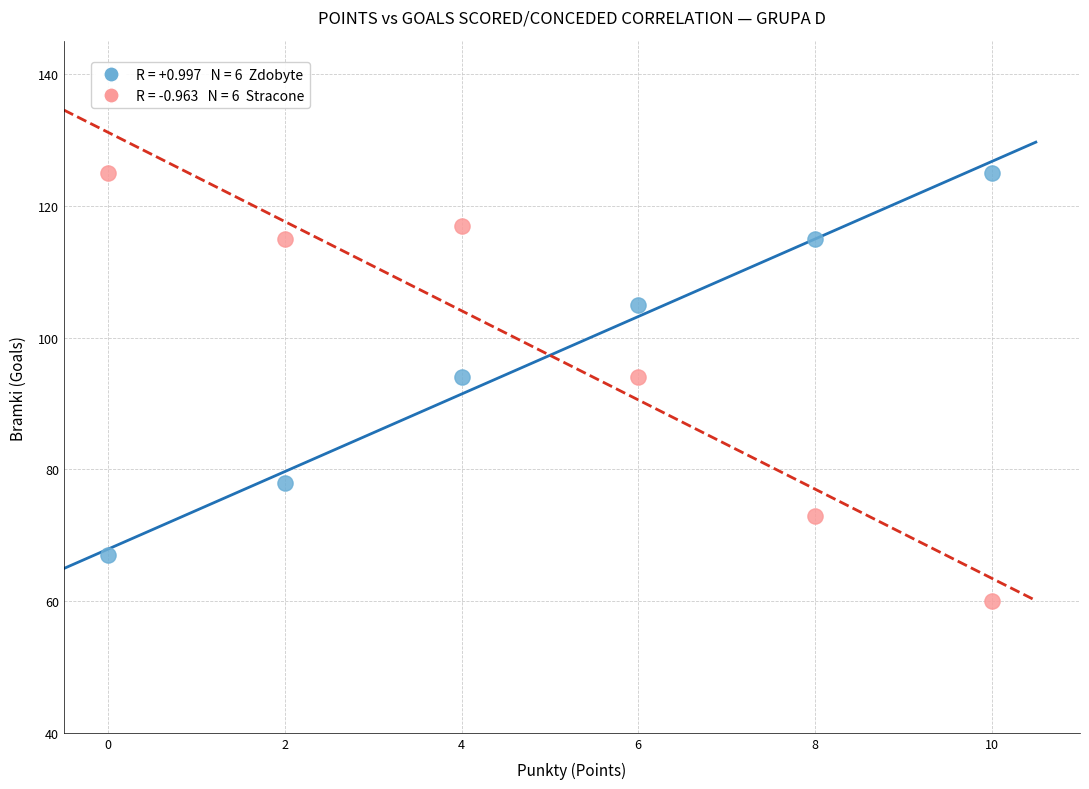

Across all data points, what is the range of X values (max minus min)?

10